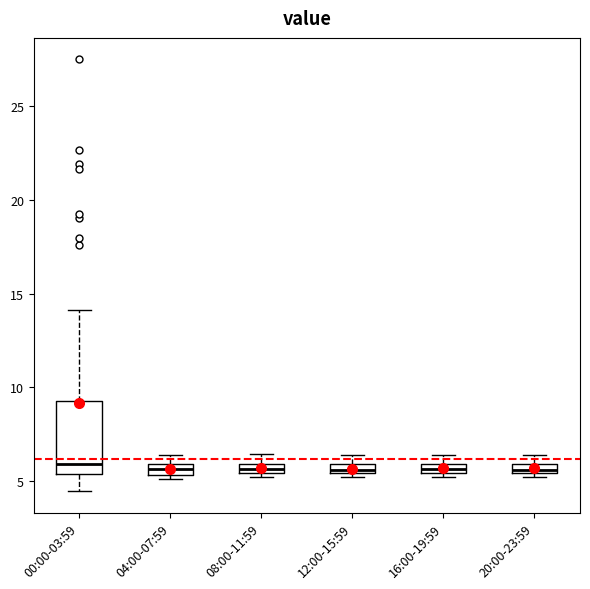

Which box is the tallest, from its lower edge to its upper edge?

00:00-03:59